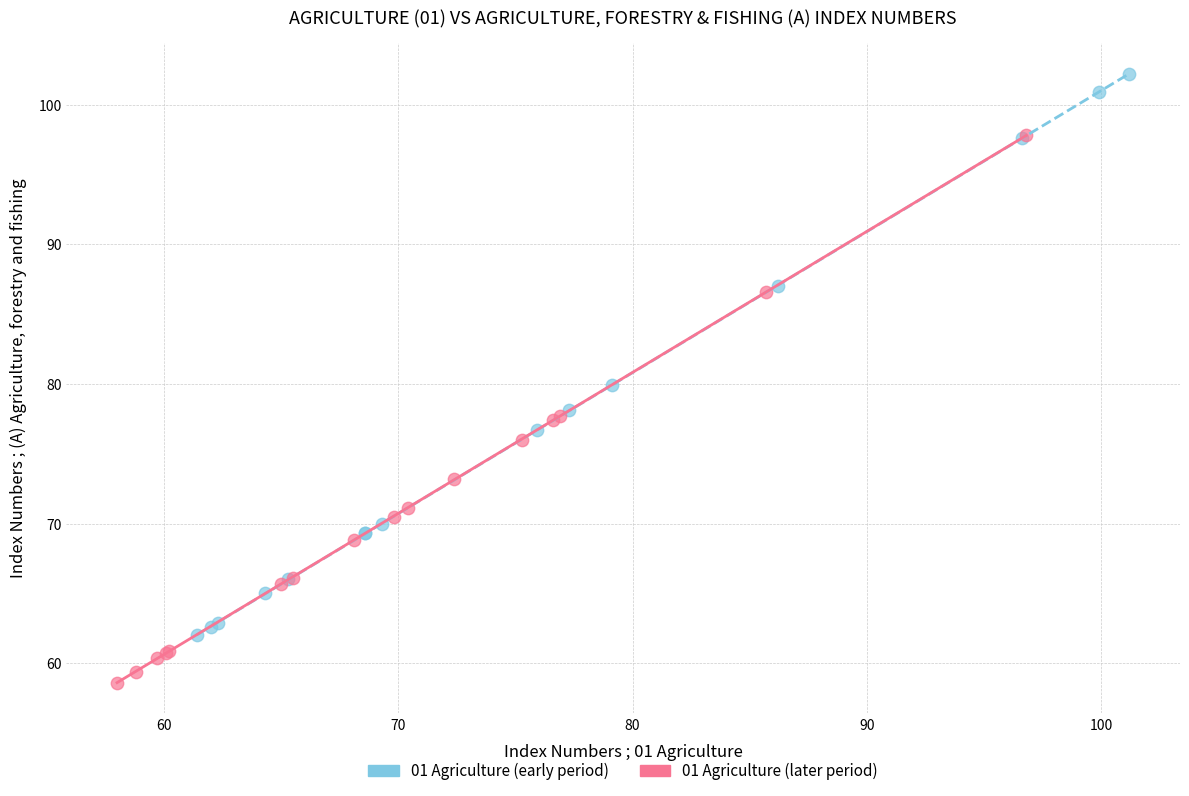

What are all the series names shown in the legend?

01 Agriculture (early period), 01 Agriculture (later period)